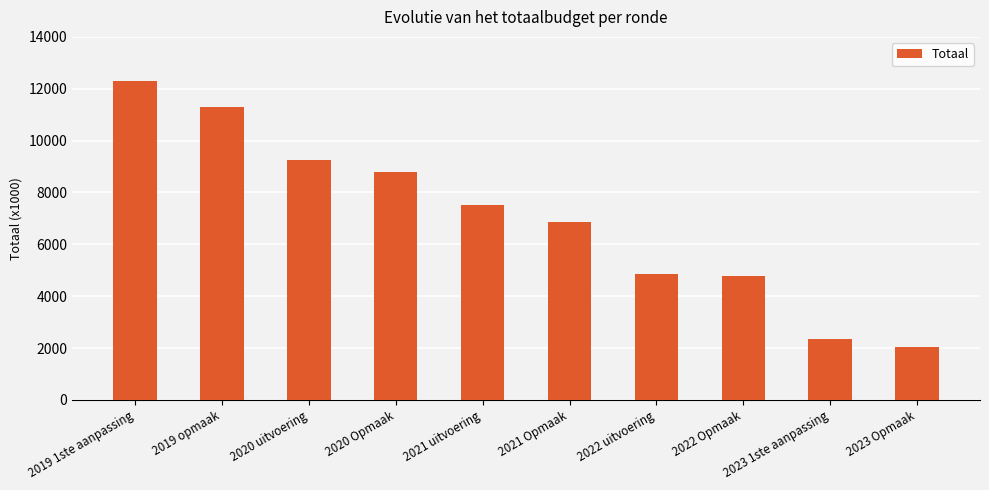

What position from the left is 2019 1ste aanpassing?

1